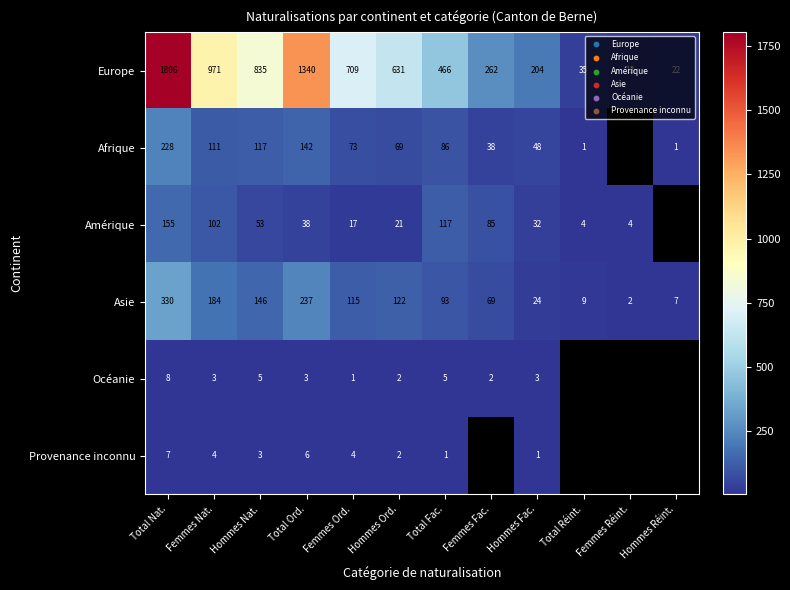

How many values in the Europe series are below 631?

6